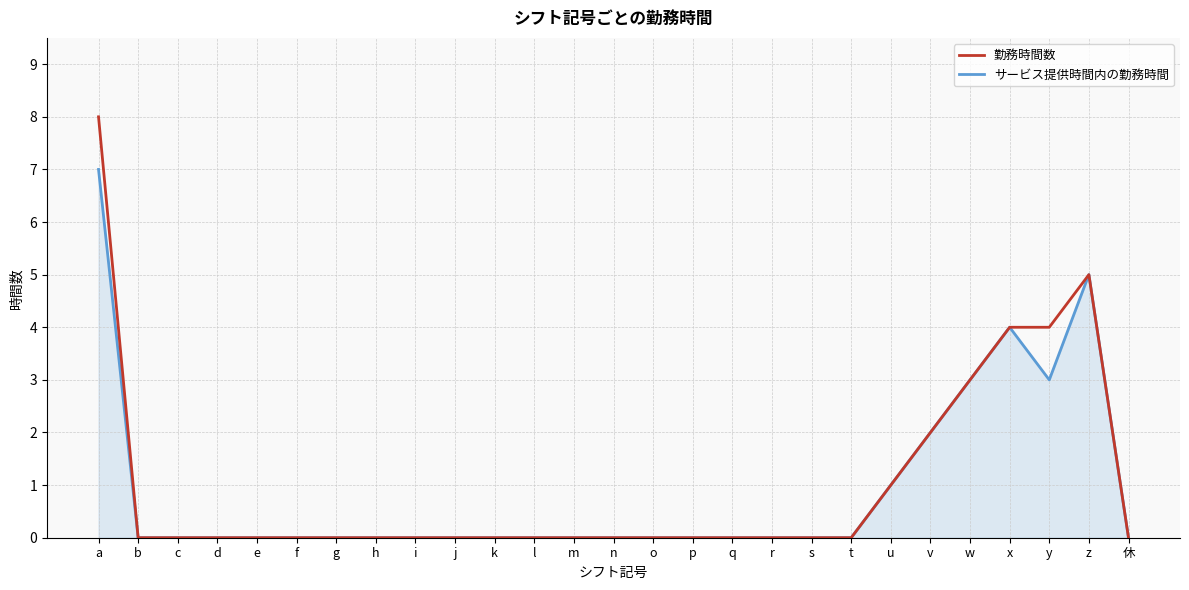

Which series has the widest spread of values?

勤務時間数